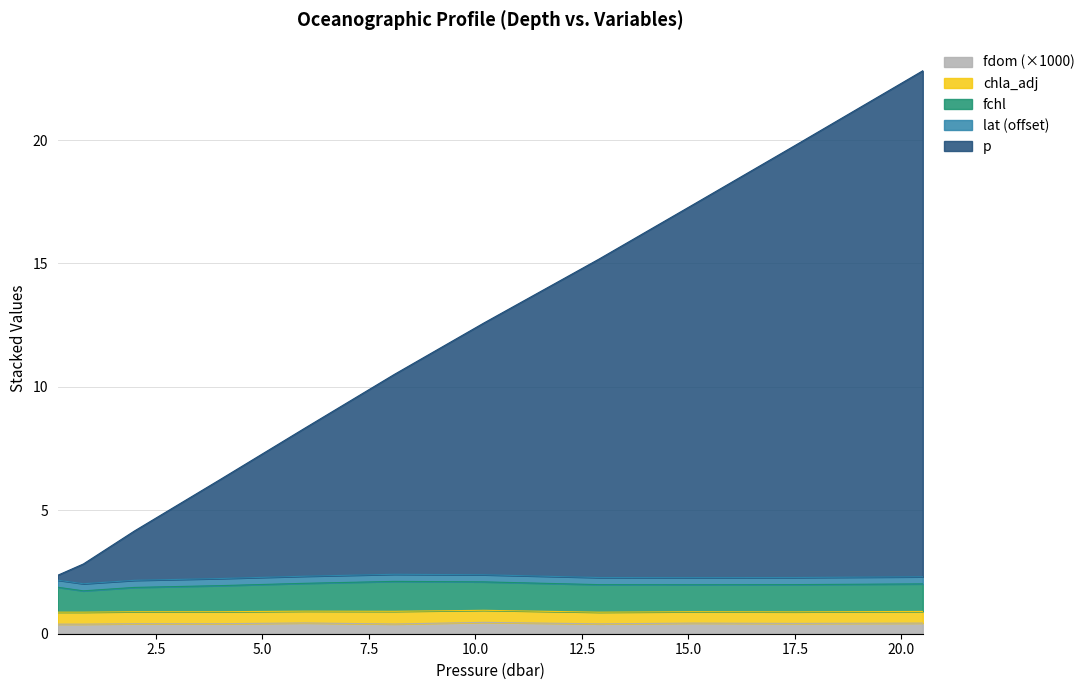

Which category has the lowest value in the p series?

0.2